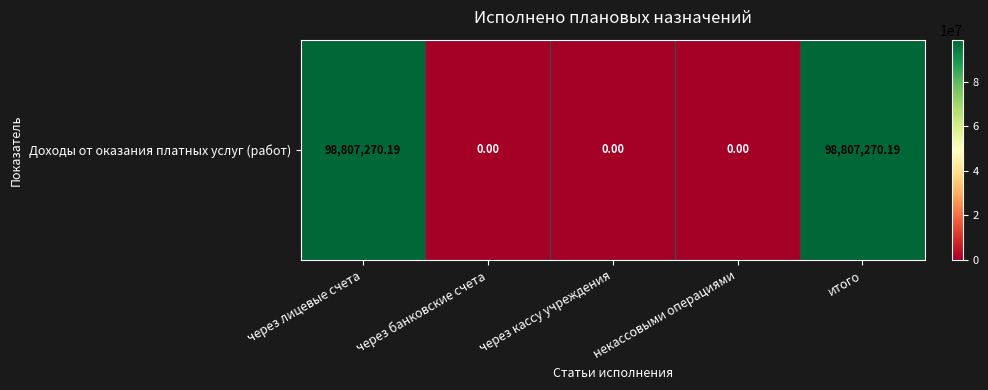

What is the change in value from через банковские счета to итого?

+98807270.2